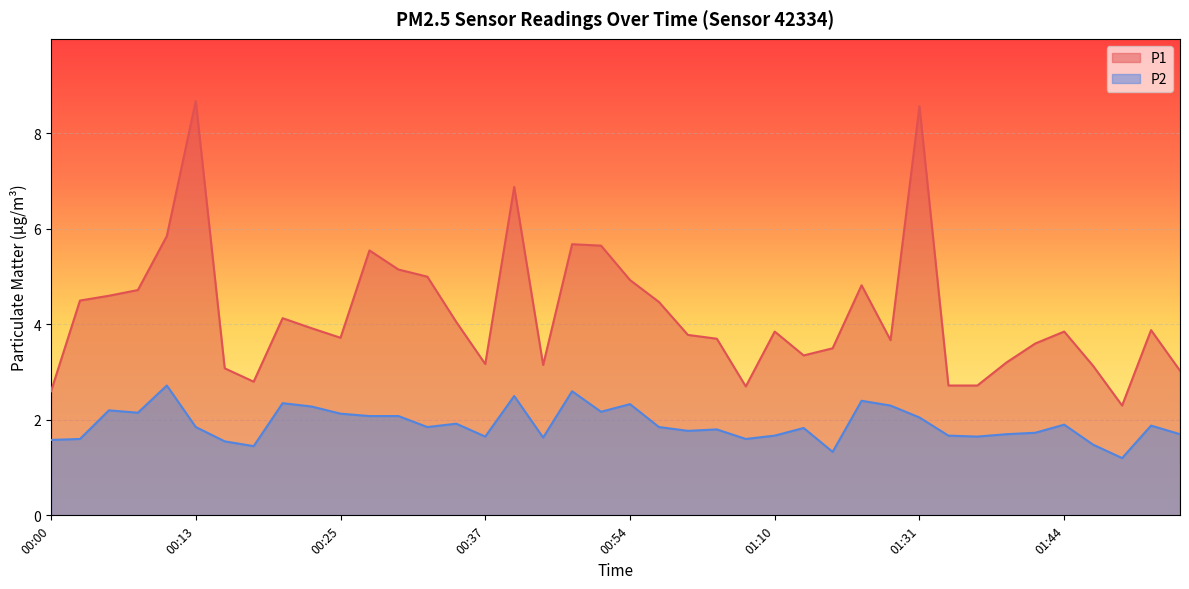

Which category has the lowest value in the P2 series?

01:49